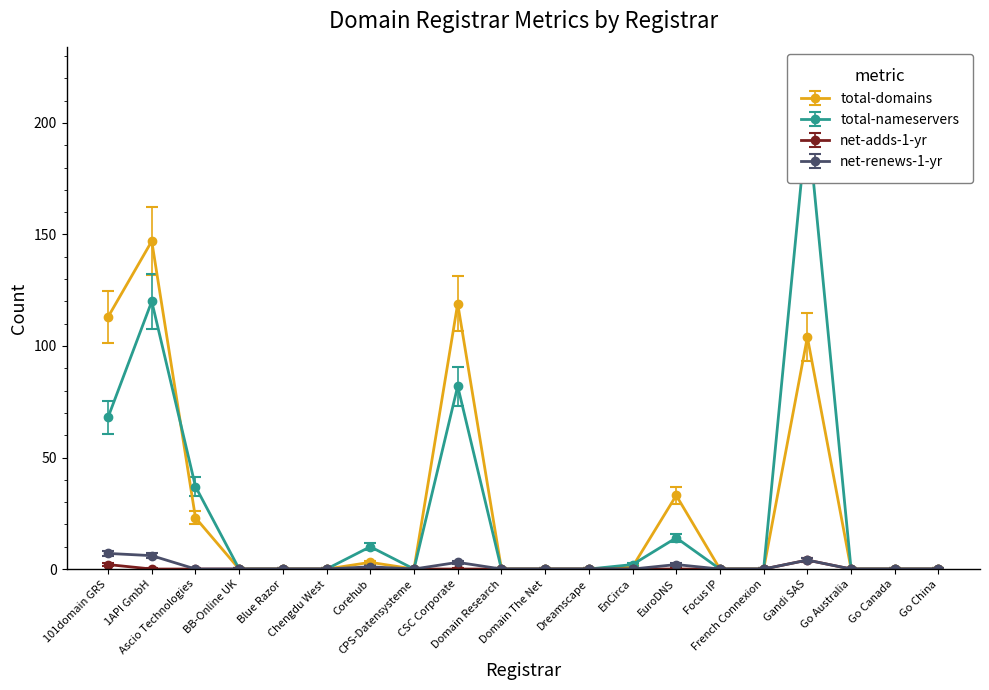

Which category has the highest value in the total-nameservers series?

Gandi SAS